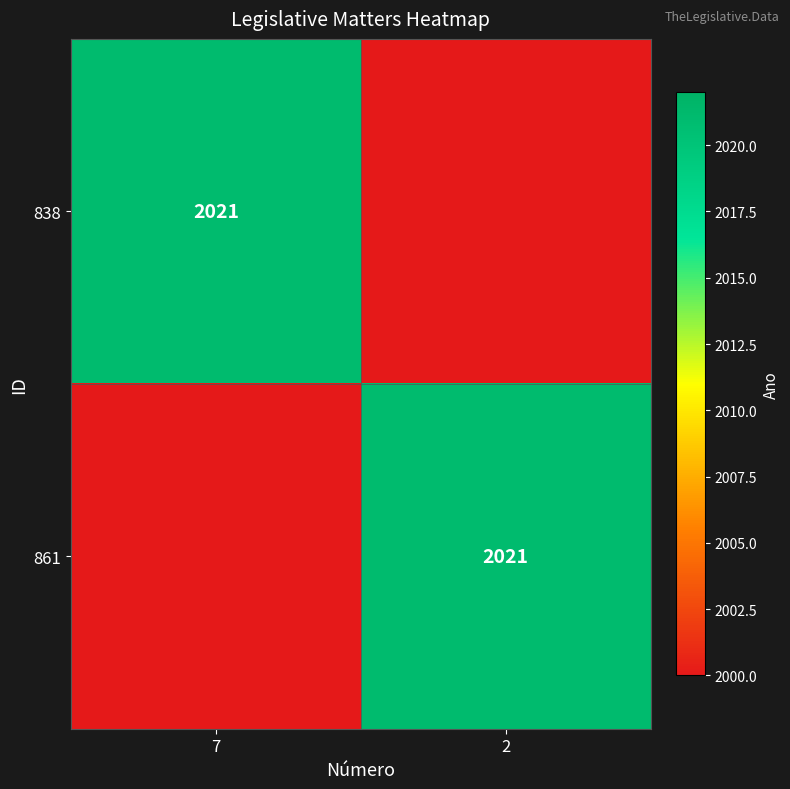

True or false: 838 has a value of 2021 at 7.

True